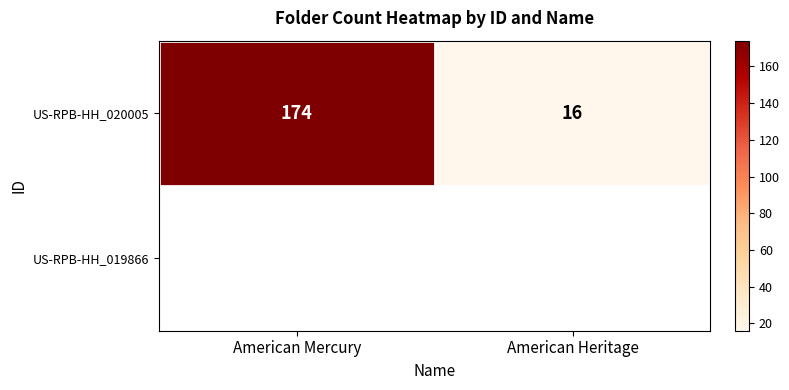

What is the difference between the values at American Mercury and American Heritage?

158